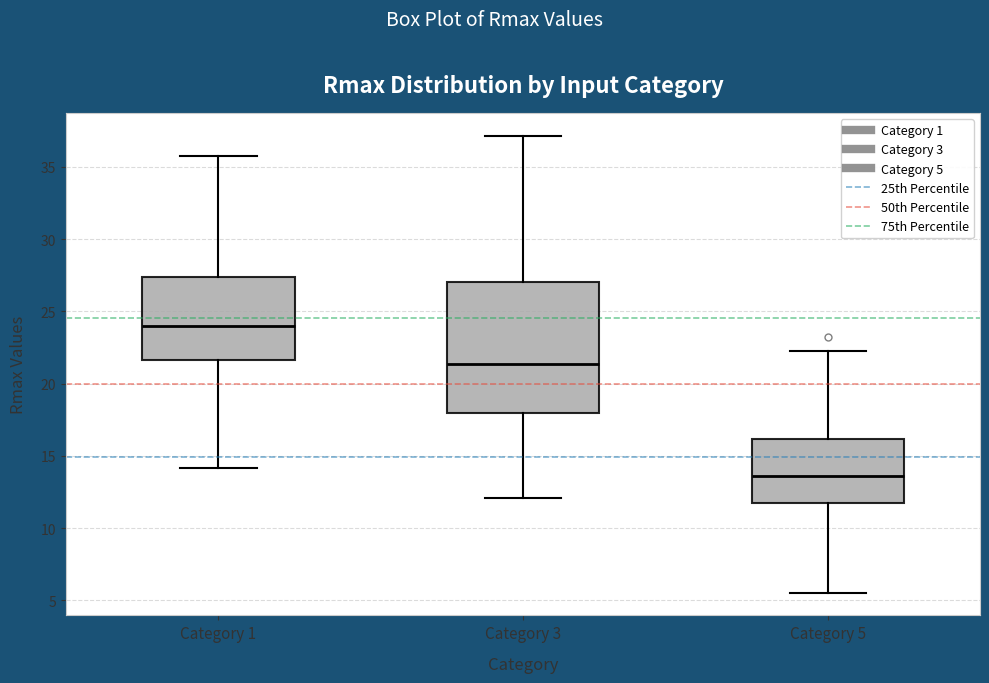

Which box's median line is the lowest?

Category 5